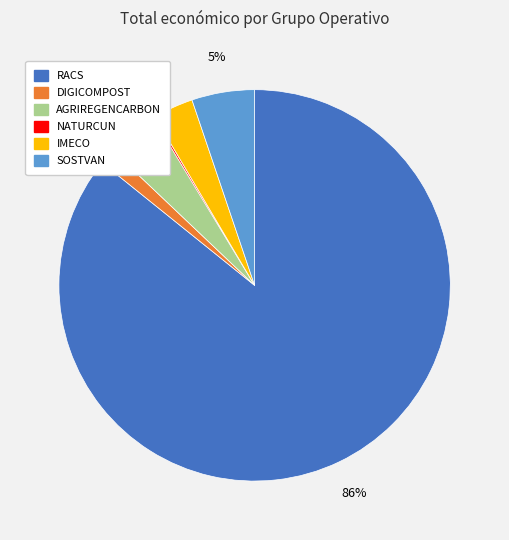

Is there a majority slice in this chart?

Yes